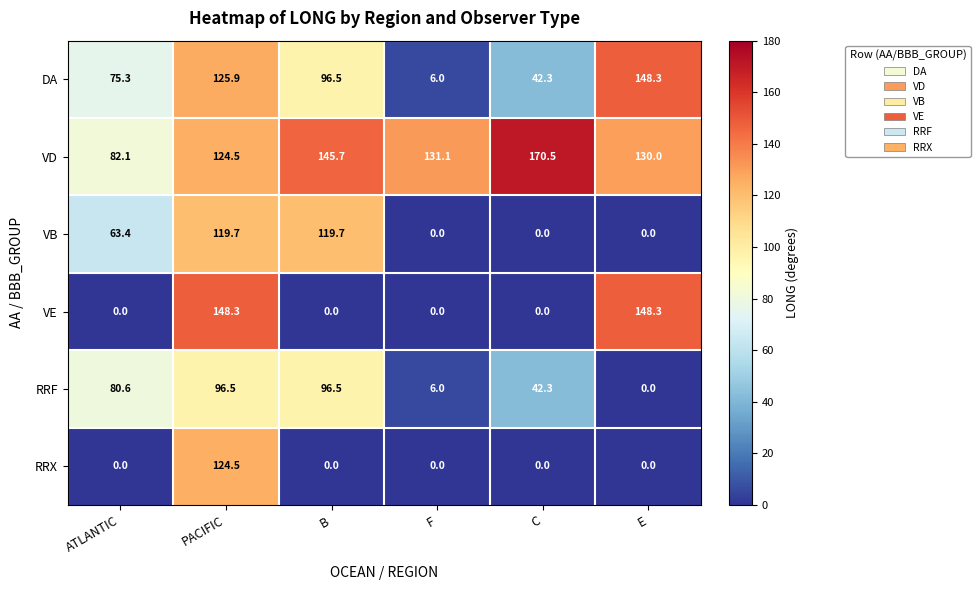

What is the minimum value for VD?

82.1